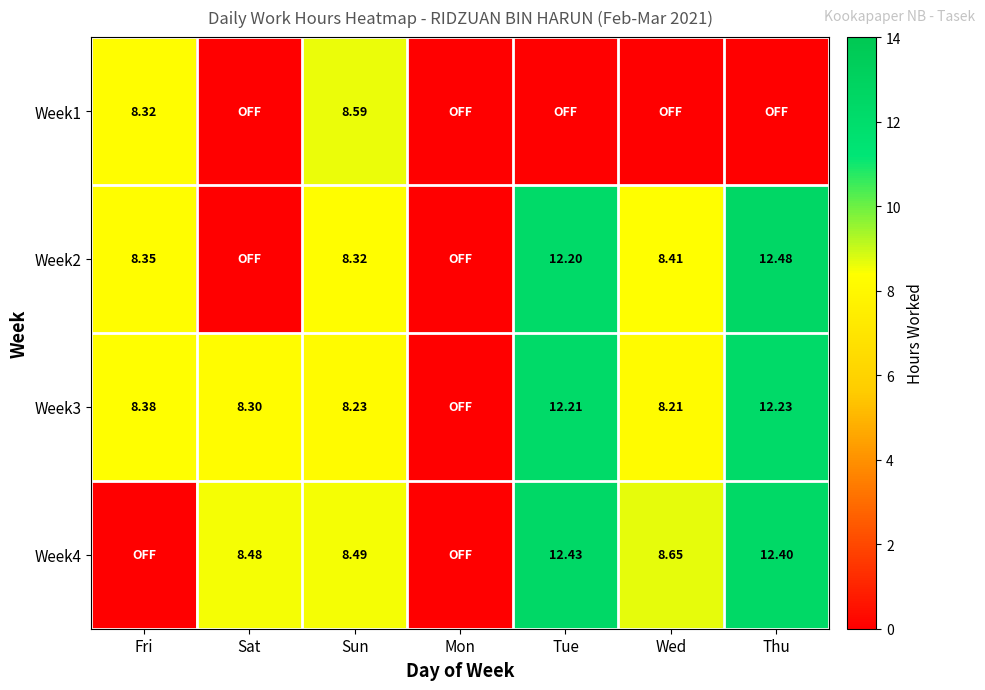

Is the value of Week2 at Wed greater than the value of Week4 at Sun?

No